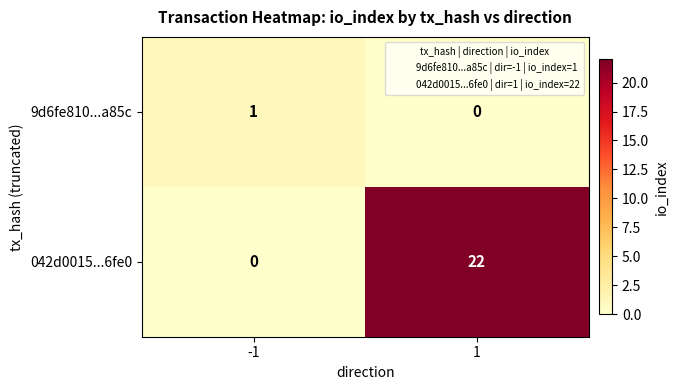

What is the average value of the 042d0015...6fe0 series?

11